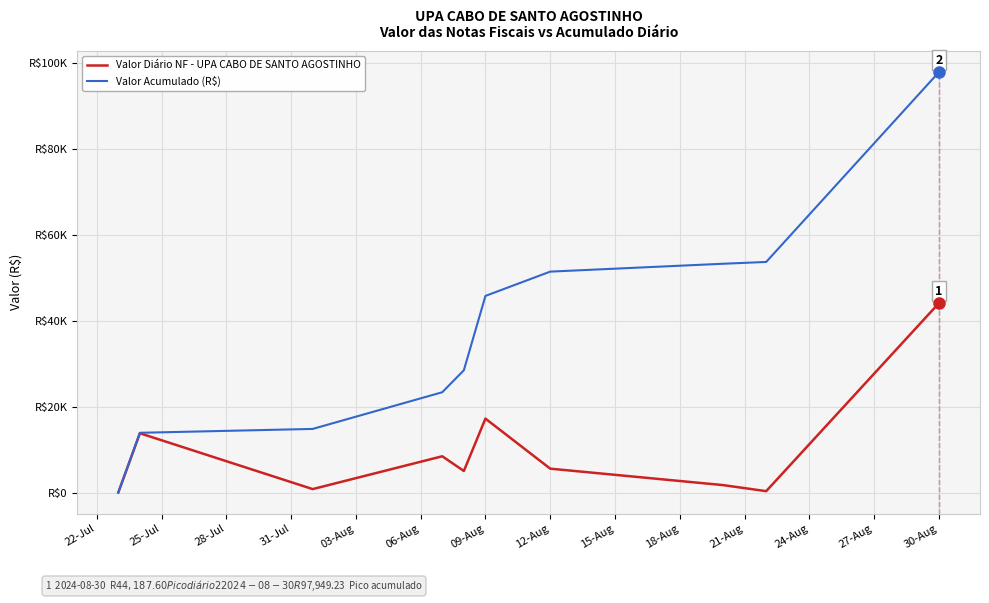

Which category has the lowest value across all series?

22-Jul